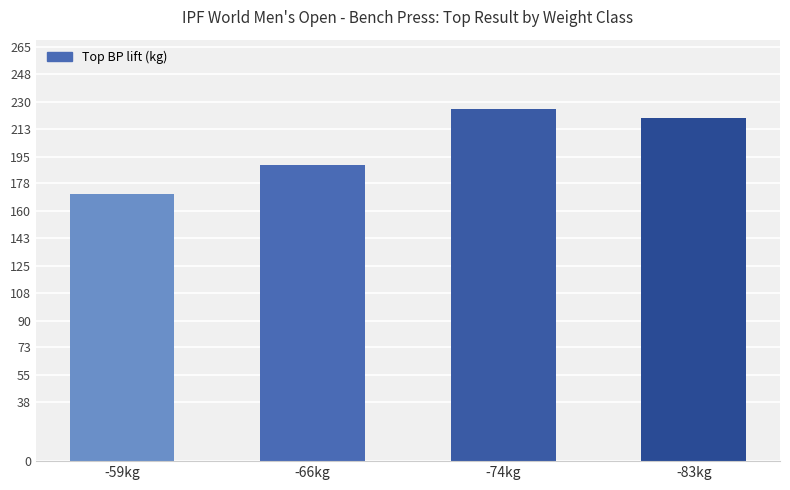

How many bars are there in total?

4